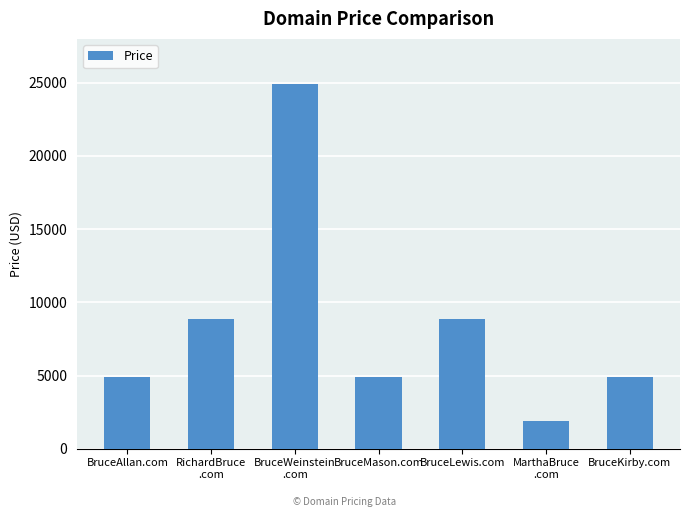

The chart shows a value of 12869 at RichardBruce
.com. True or false?

False